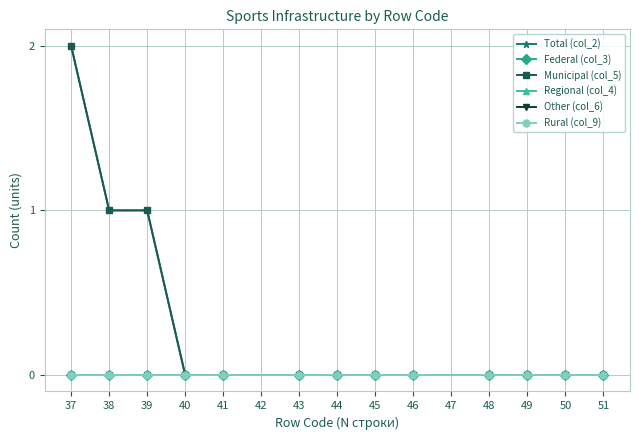

Does the chart display data point markers on the line(s)?

Yes